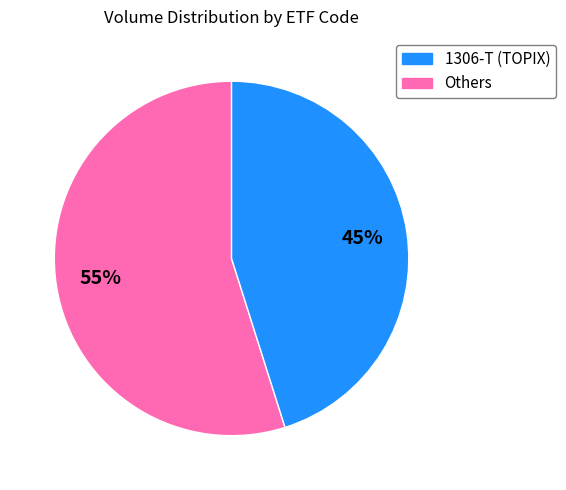

Is there a majority slice in this chart?

Yes